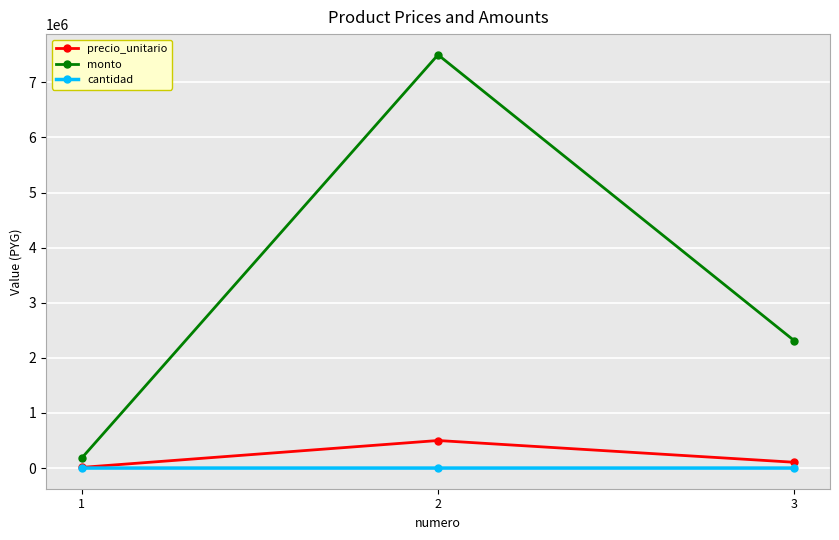

What are all the series names shown in the legend?

precio_unitario, monto, cantidad